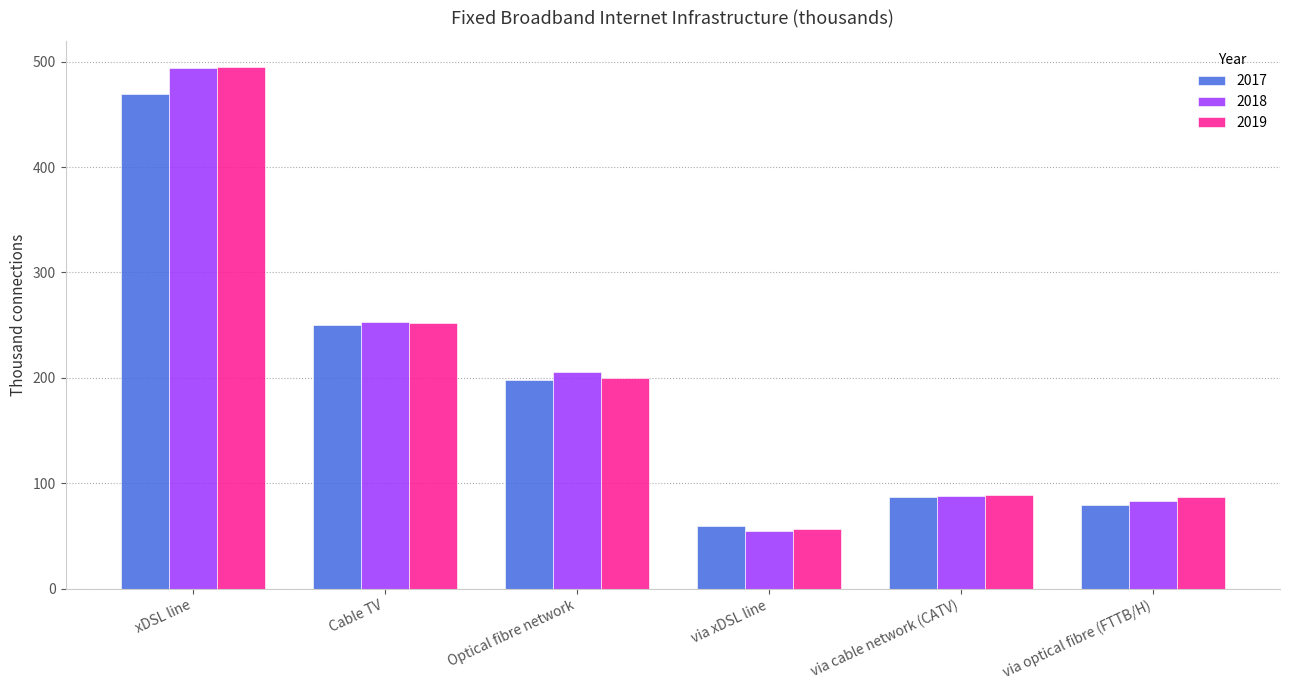

Read the 2017 value at Optical fibre network.

197.9